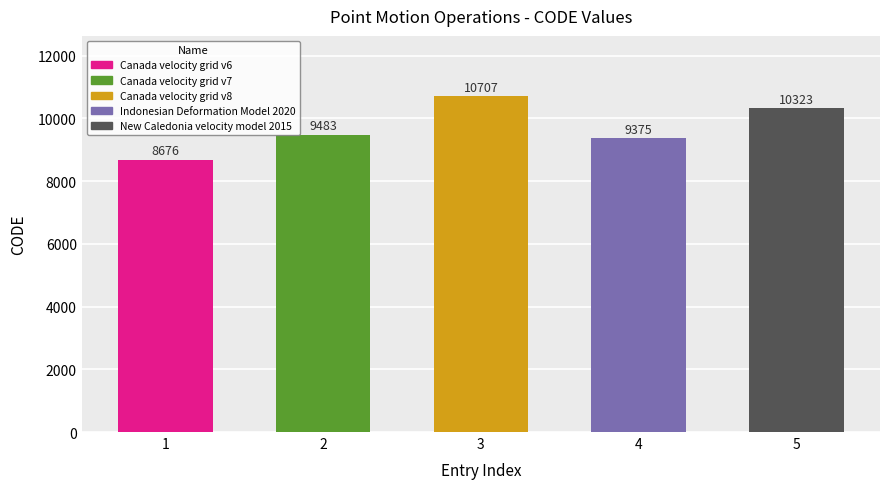

What is the approximate value at 4, to the nearest 10?

9380